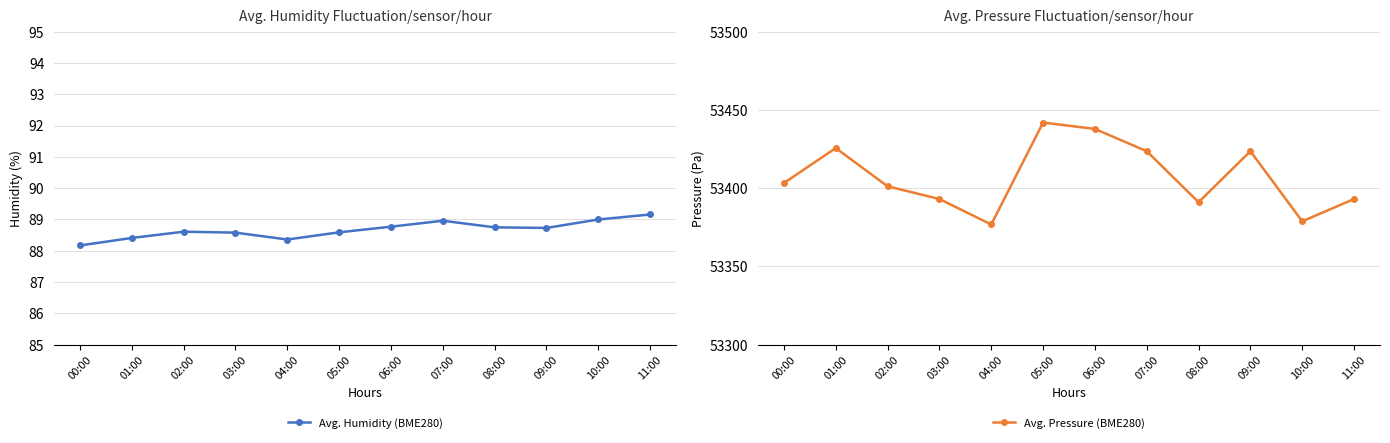

In Avg. Humidity (BME280), how many points are lower than both neighbors (excluding endpoints)?

2